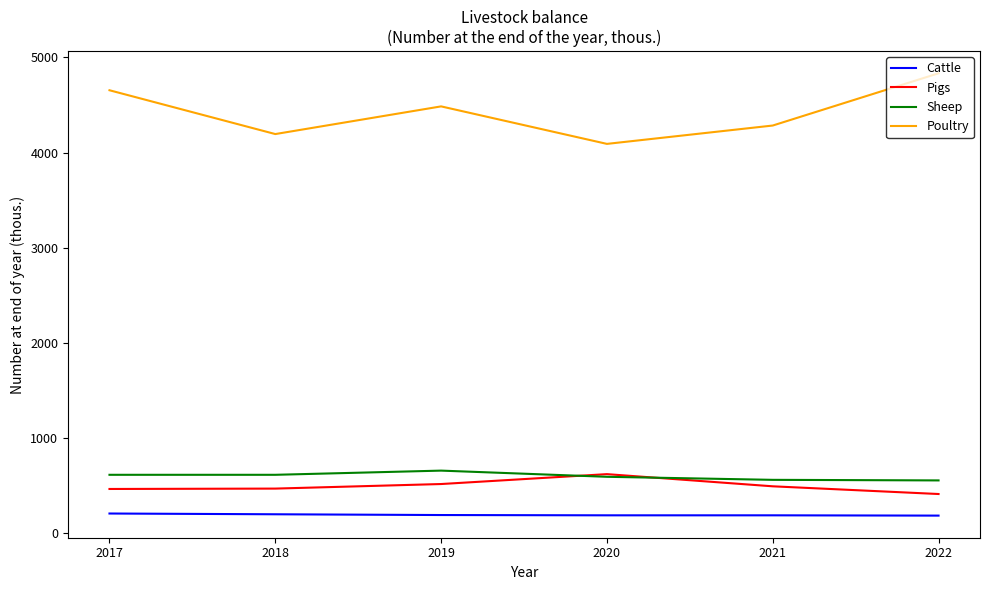

The Sheep series shows 147.4 at 2017. True or false?

False